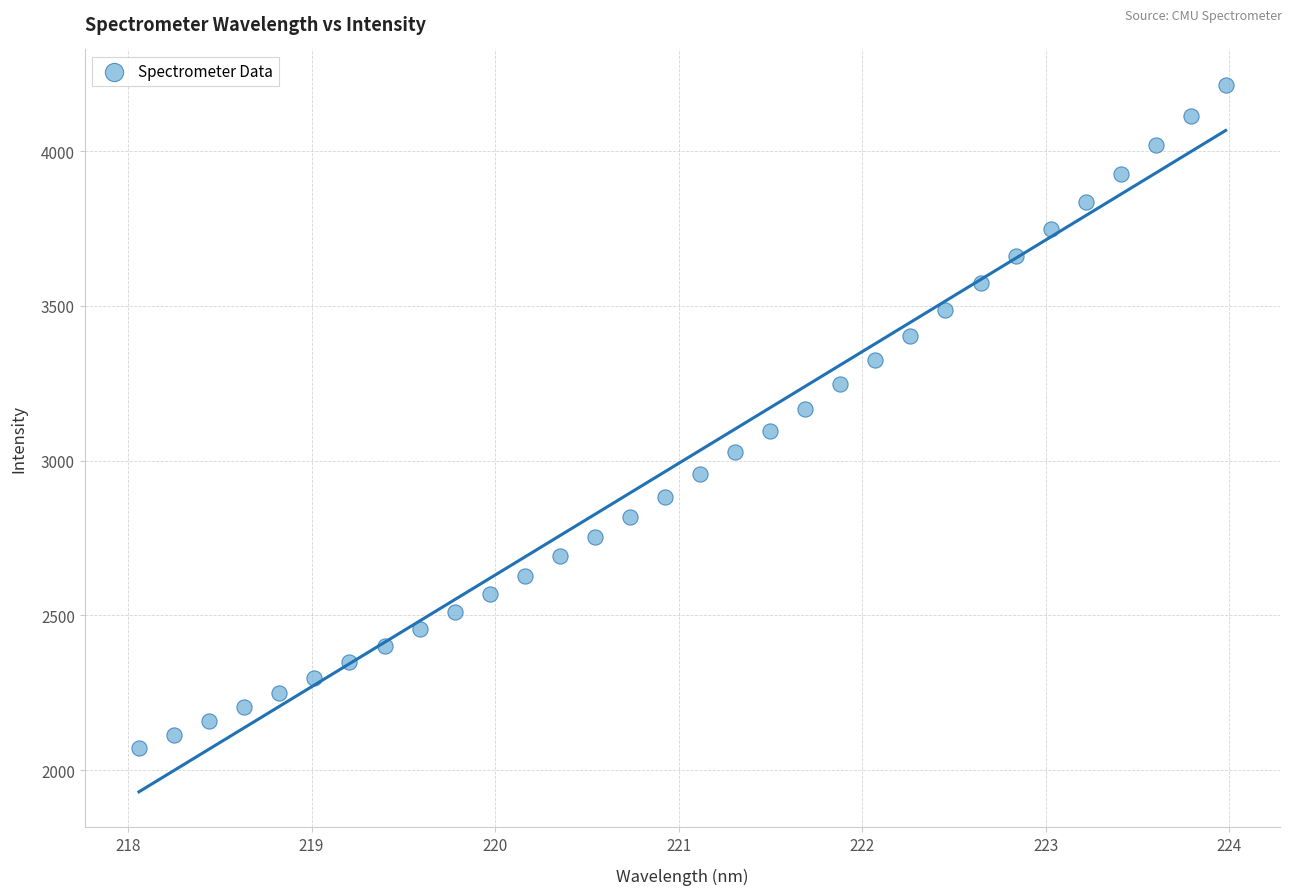

What is the range of Y values (max minus min)?

2144.3